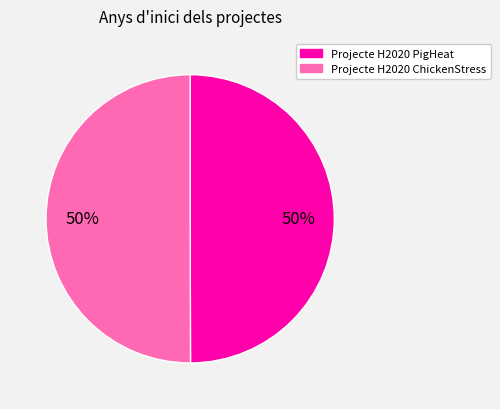

To the nearest percent, what is the combined percentage of Projecte H2020 ChickenStress and Projecte H2020 PigHeat?

100%